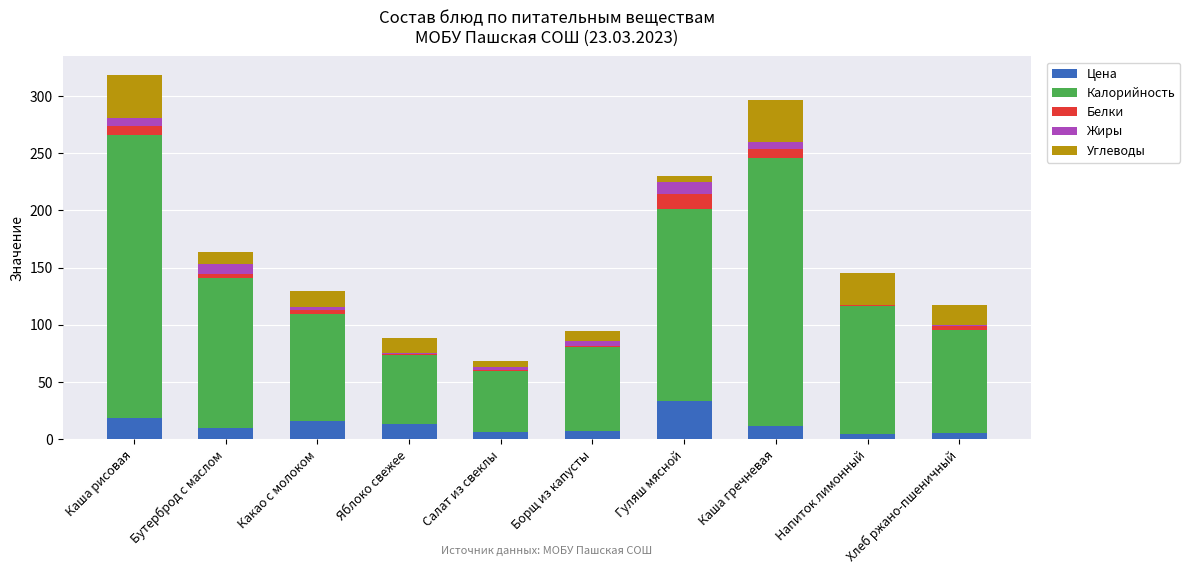

What is the sum of all Цена values?

125.0